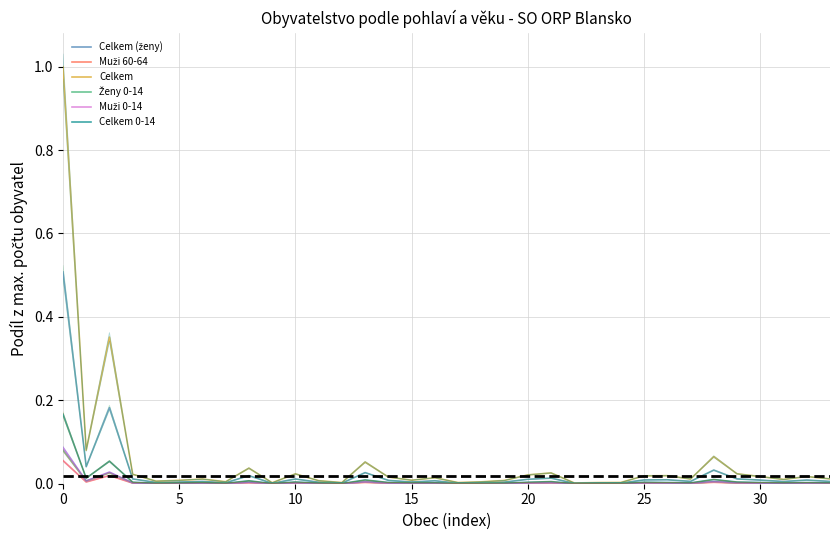

In Celkem (ženy), how many points are lower than both neighbors (excluding endpoints)?

10